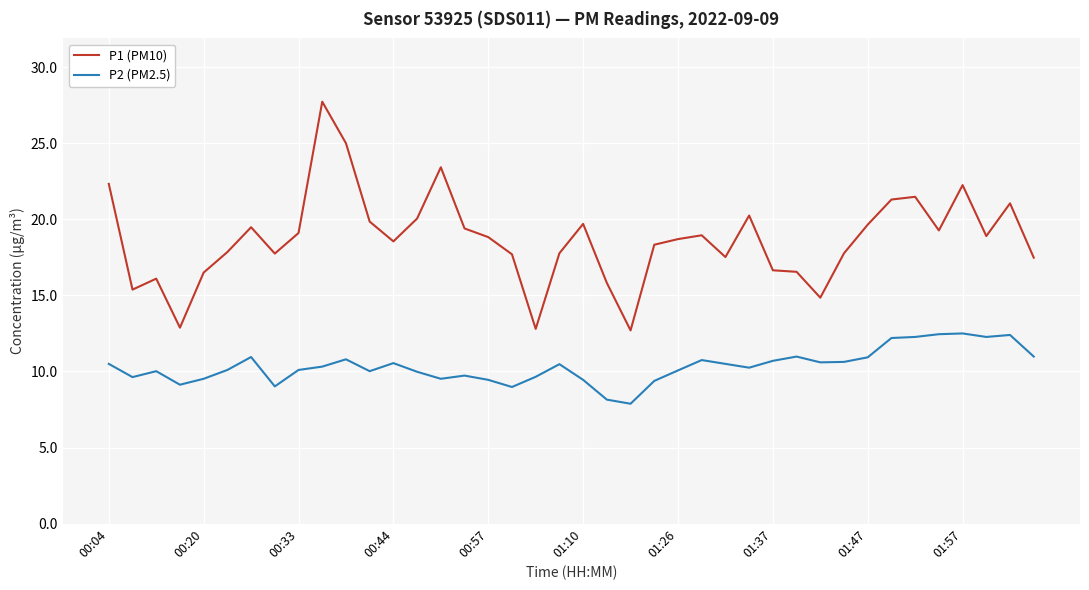

True or false: P1 (PM10) and P2 (PM2.5) intersect in this chart.

False